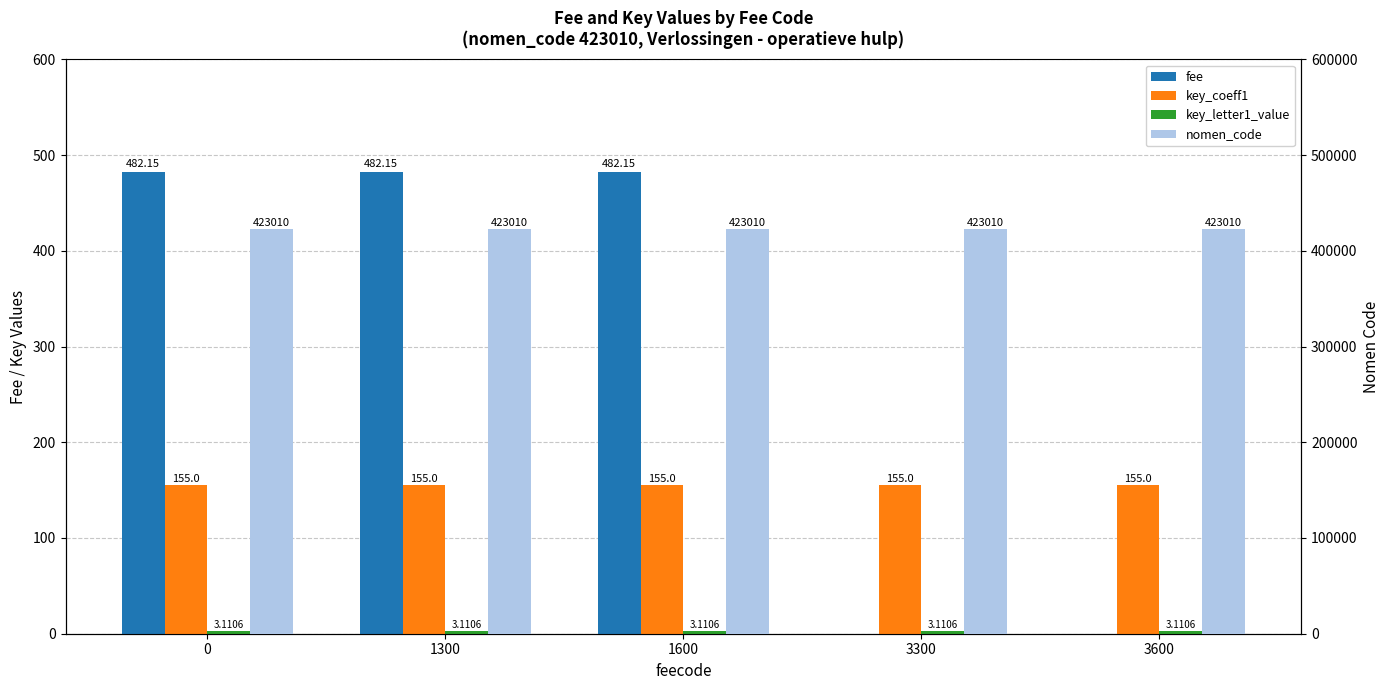

What is the spread (max minus min) of values at 1600?

423006.9